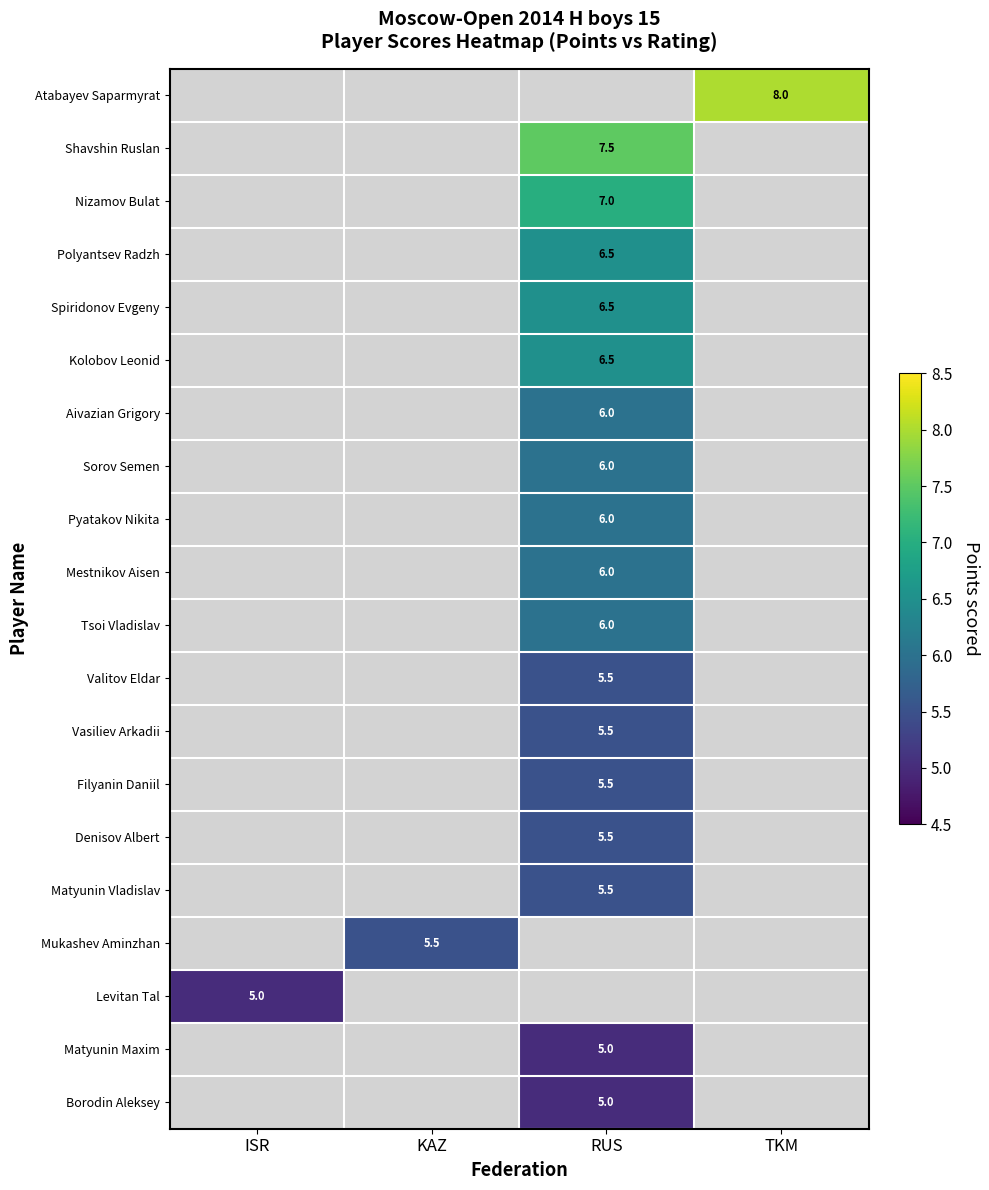

Between RUS and KAZ, which is larger?

KAZ